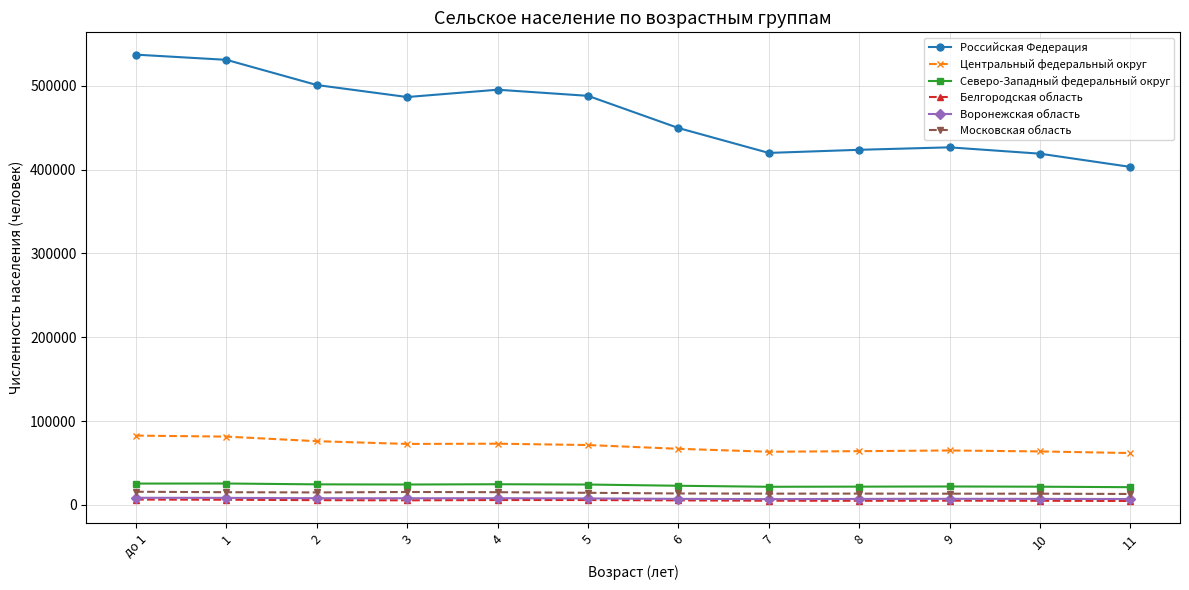

True or false: Северо-Западный федеральный округ and Российская Федерация intersect in this chart.

False